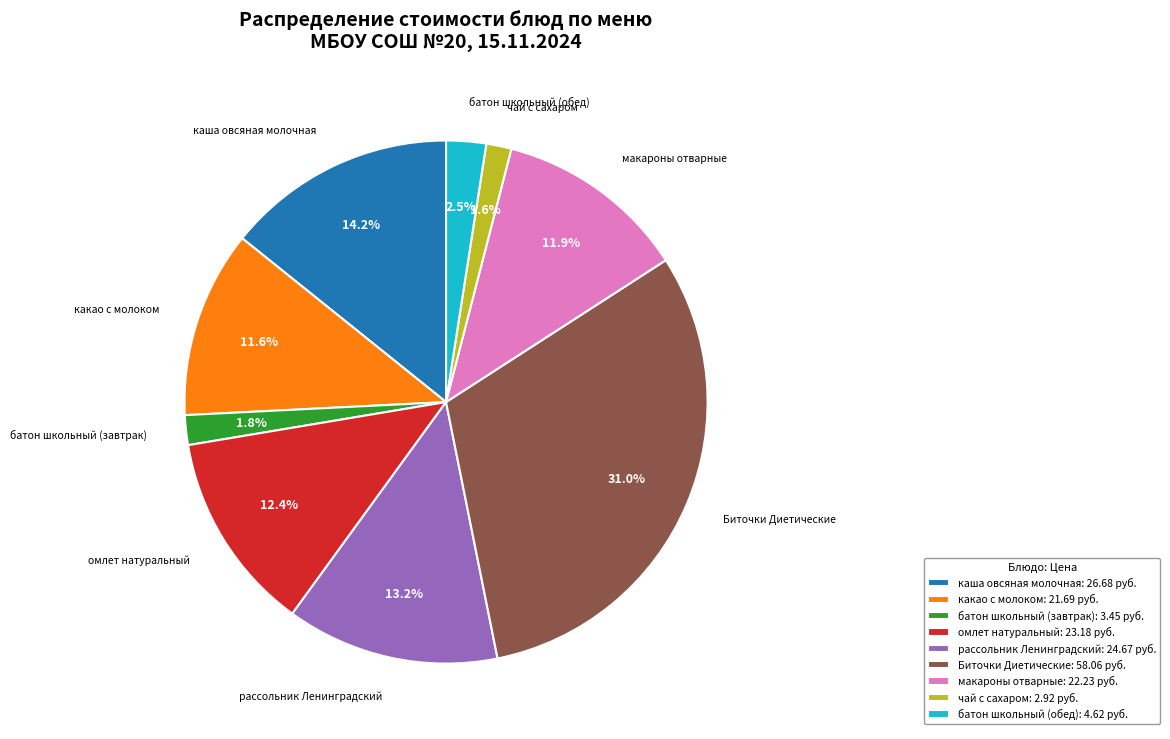

To the nearest percent, what portion does Биточки Диетические represent?

31%